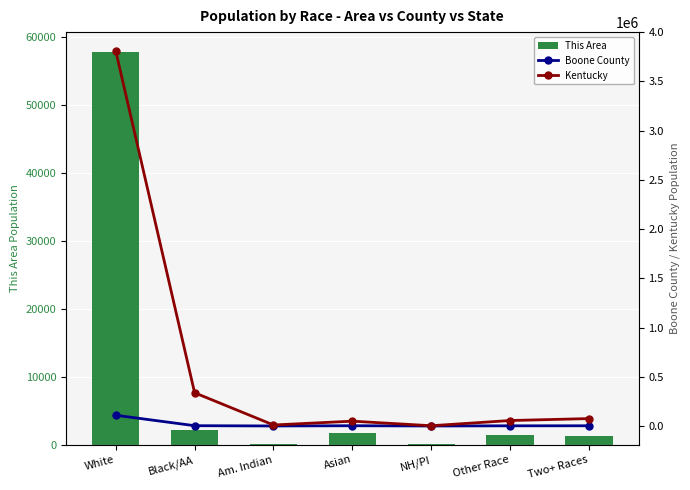

What is the sum of all This Area values?

64720